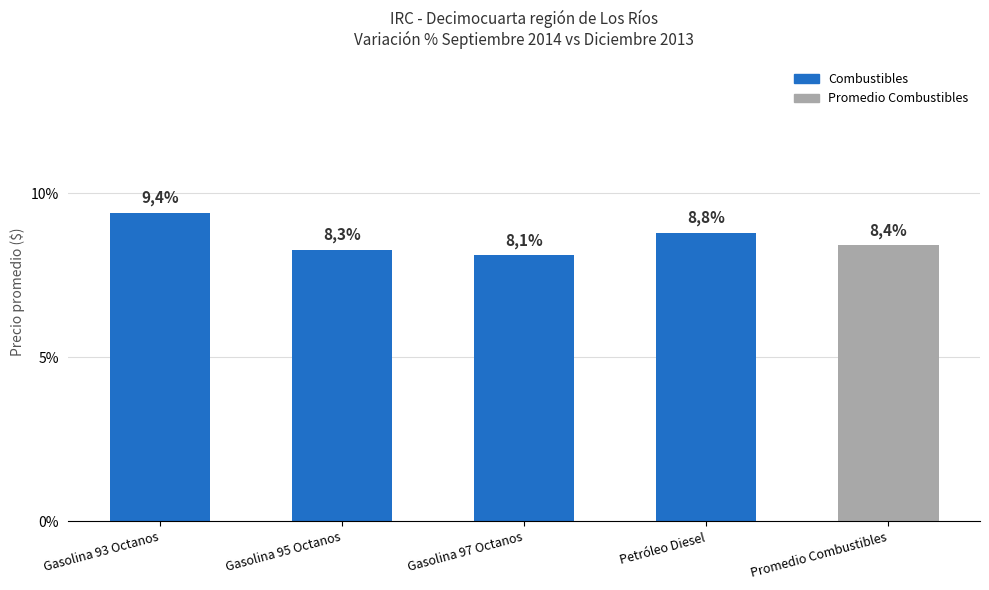

Reading right to left, extract all data points from this chart.

Promedio Combustibles=0.1	Petróleo Diesel=0.1	Gasolina 97 Octanos=0.1	Gasolina 95 Octanos=0.1	Gasolina 93 Octanos=0.1